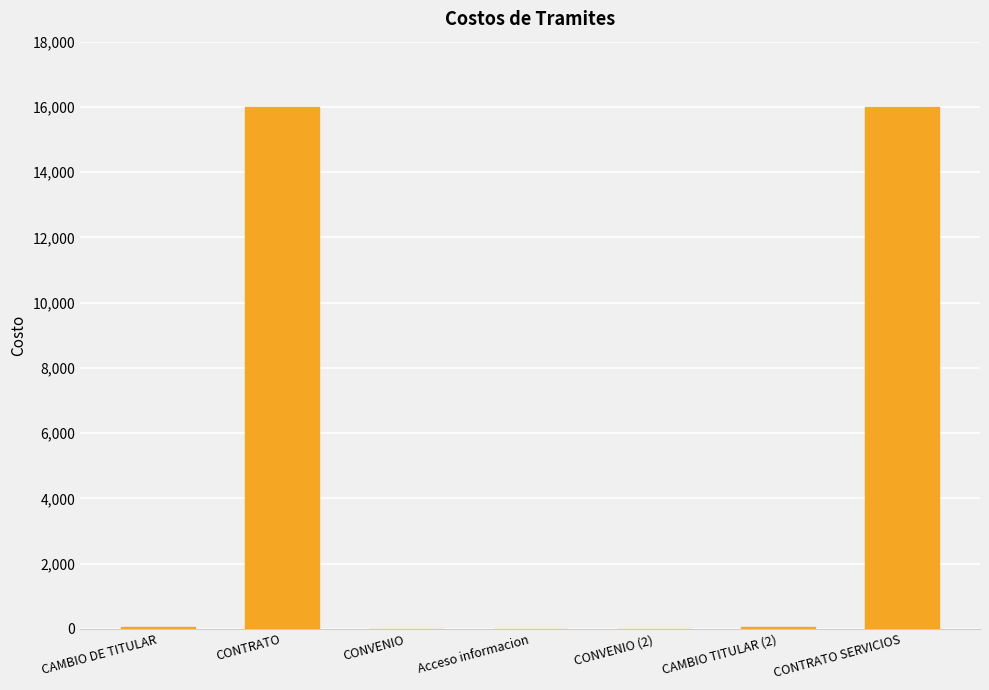

The chart shows a value of -9689 at CONVENIO. True or false?

False